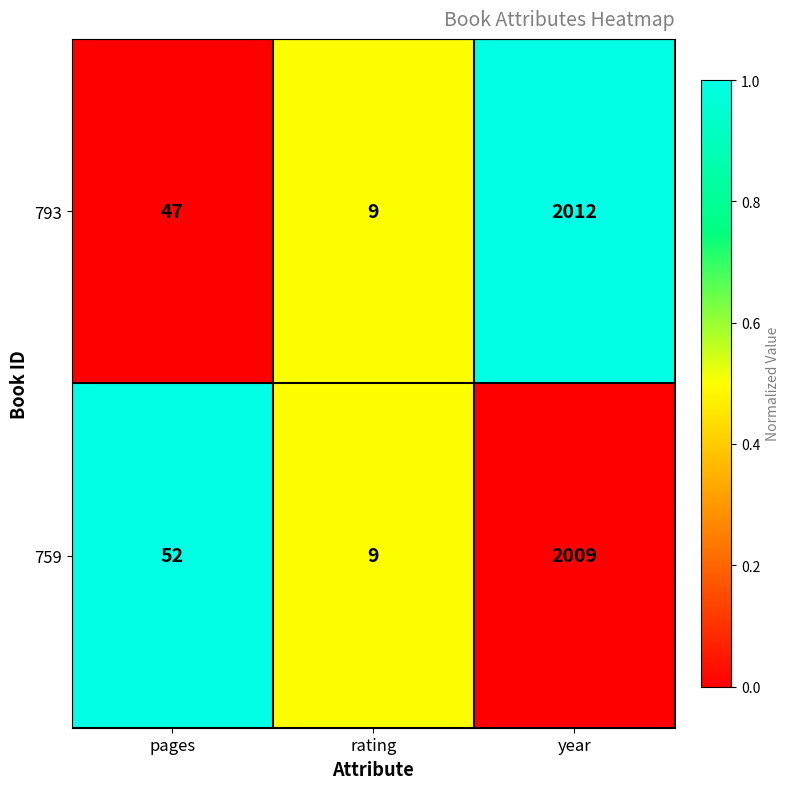

The 759 series shows 52 at pages. True or false?

True